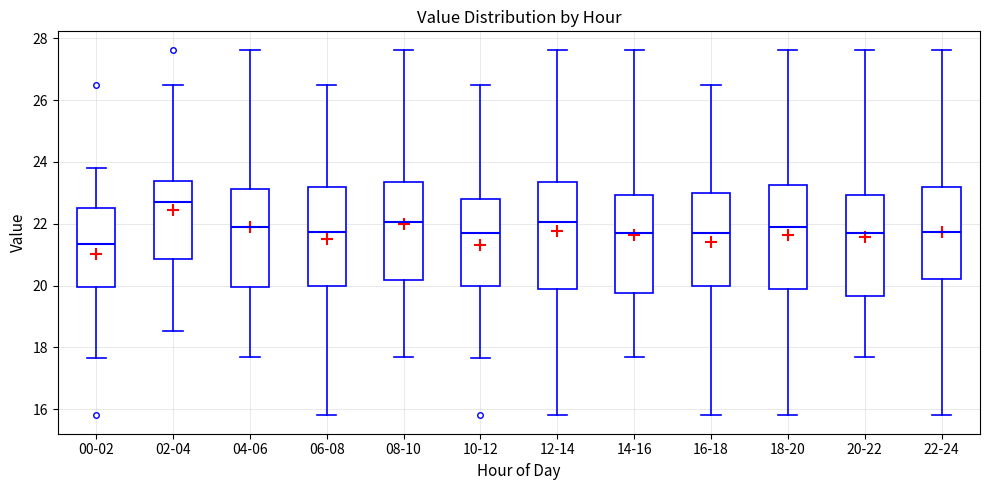

Which box has the lowest median line?

00-02